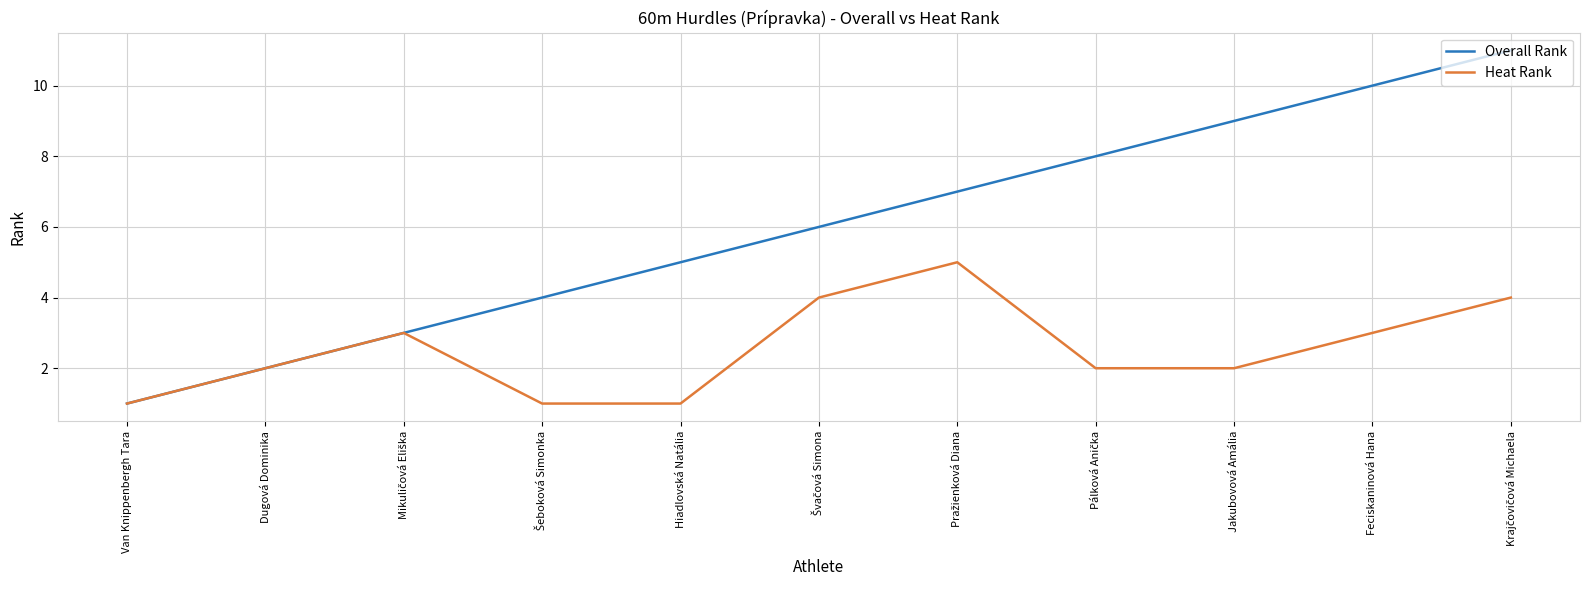

What is the greatest value displayed?

11